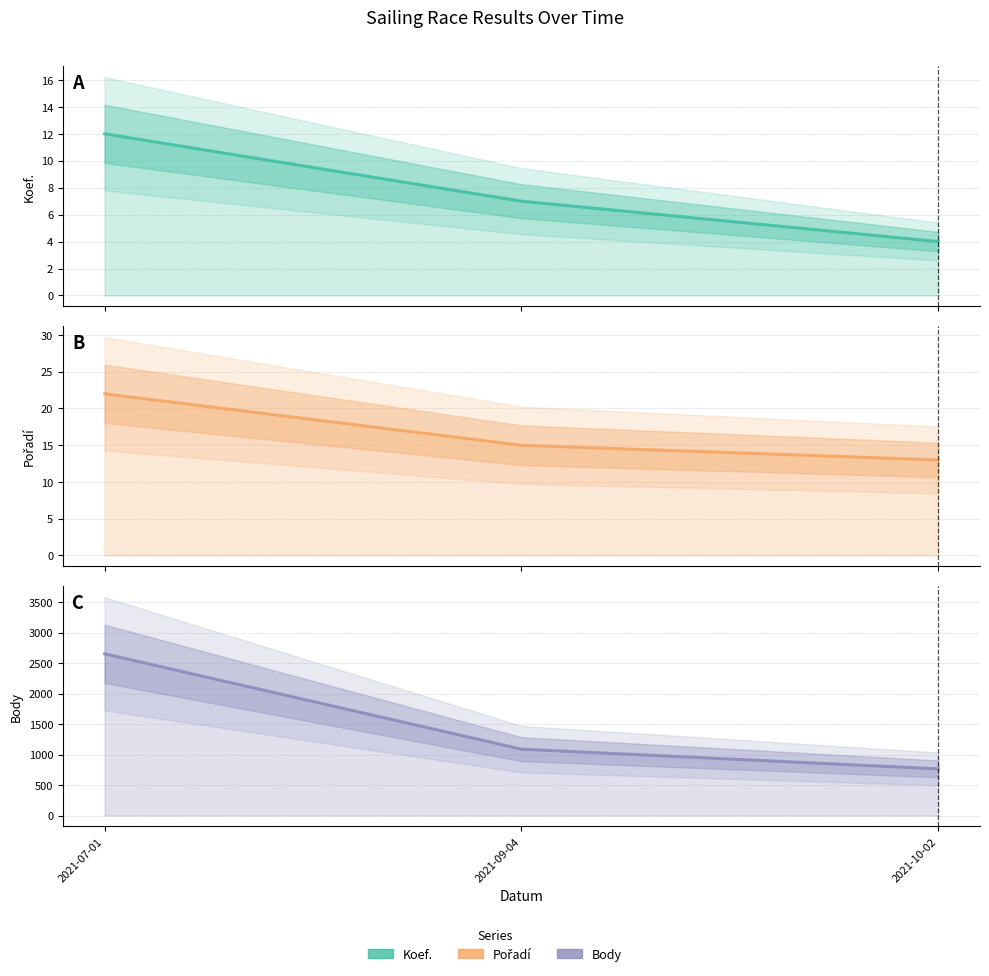

Which category has the lowest value across all series?

2021-10-02